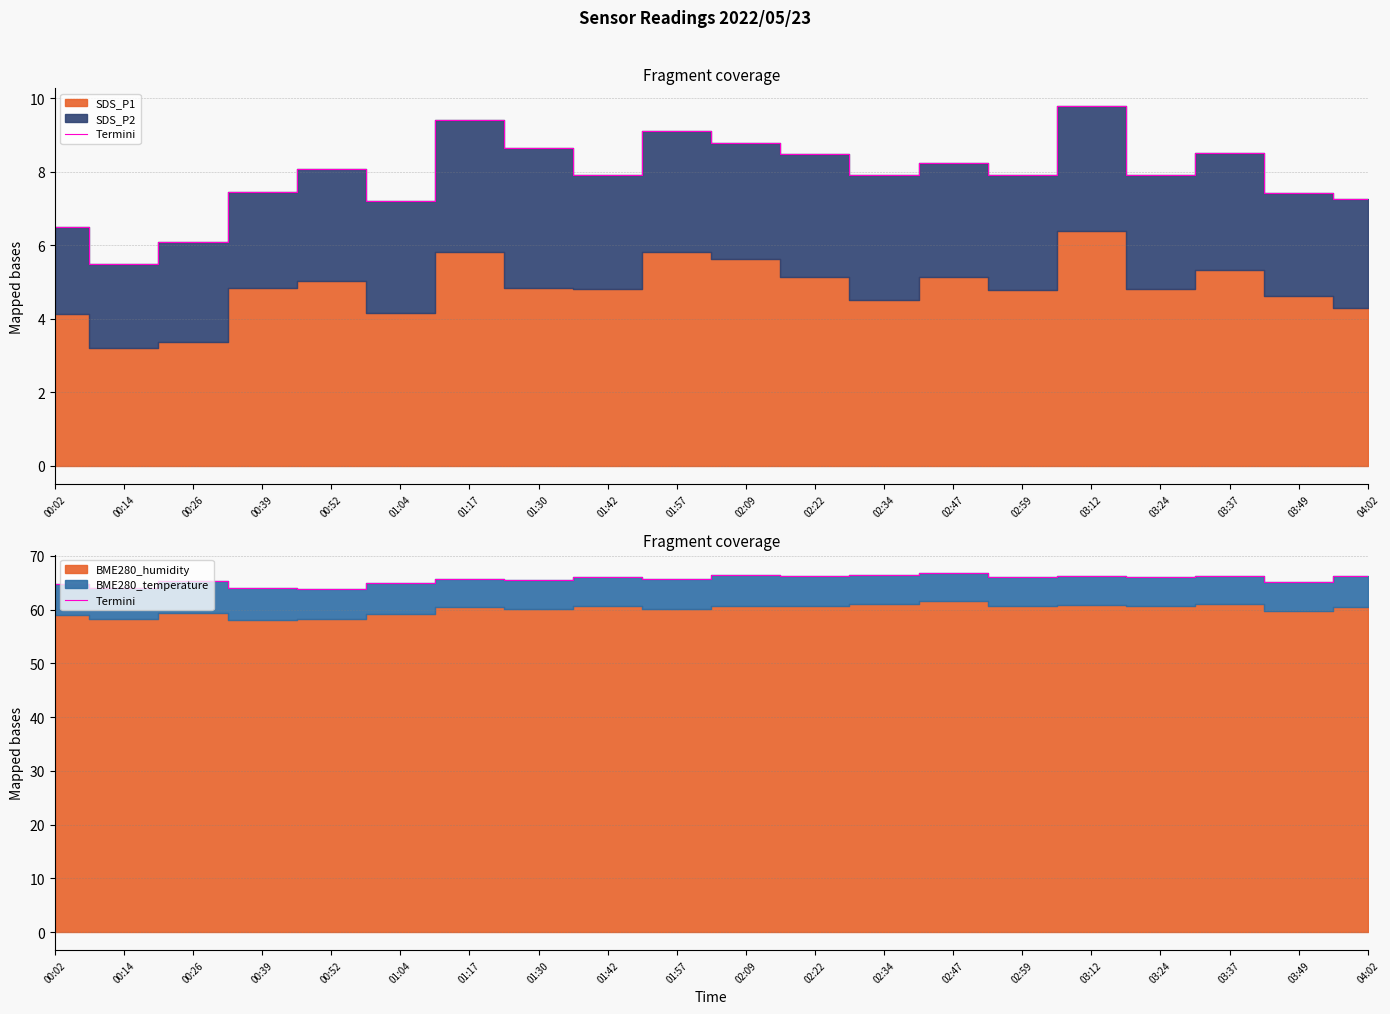

How many values are below 65?

5